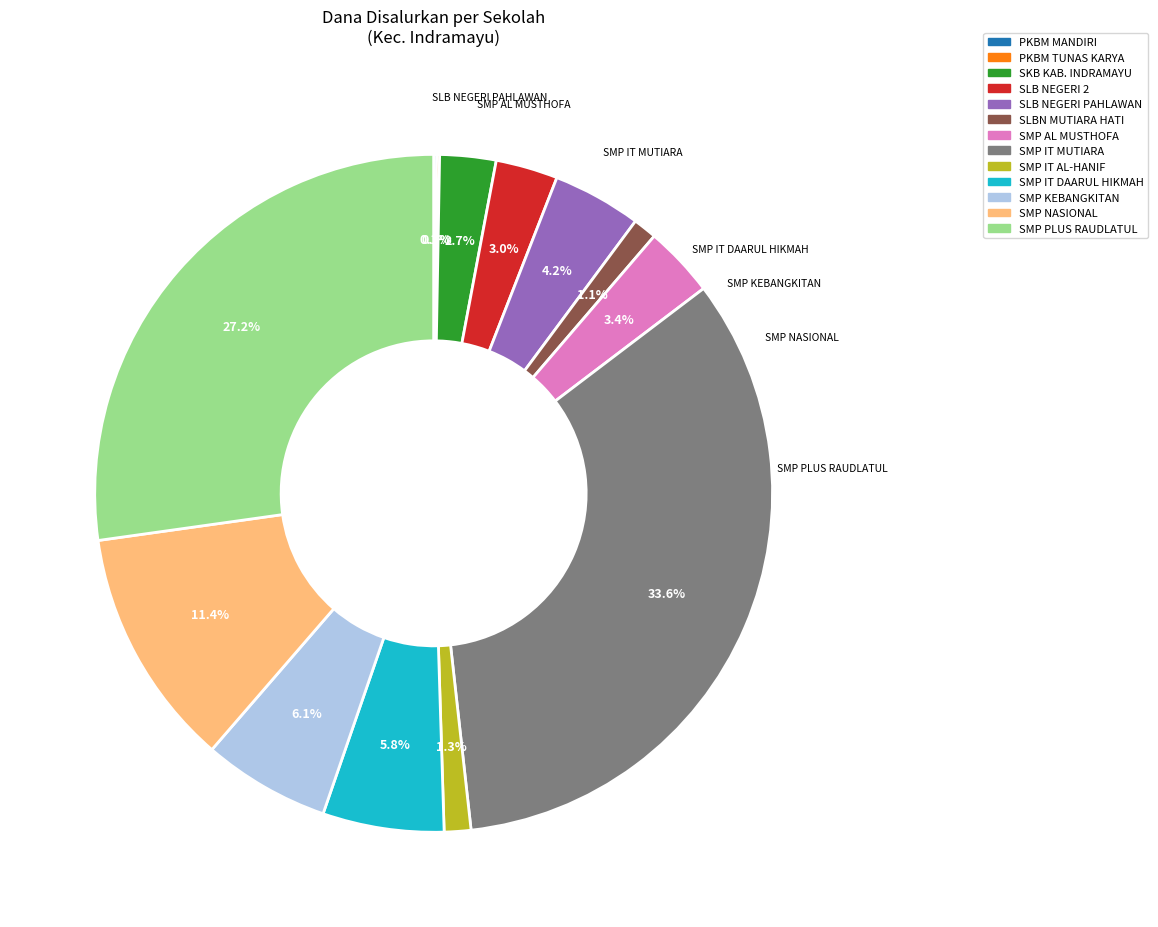

Is there a majority slice in this chart?

No